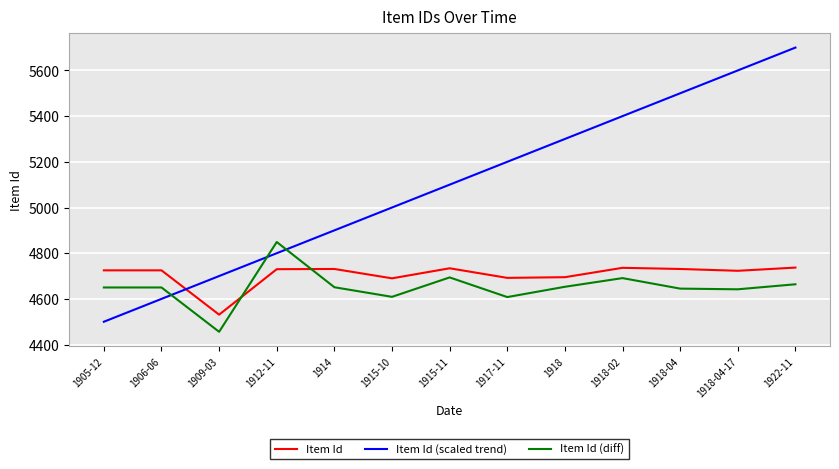

What is the difference between the Item Id (scaled trend) values at 1918 and 1918-04-17?

300